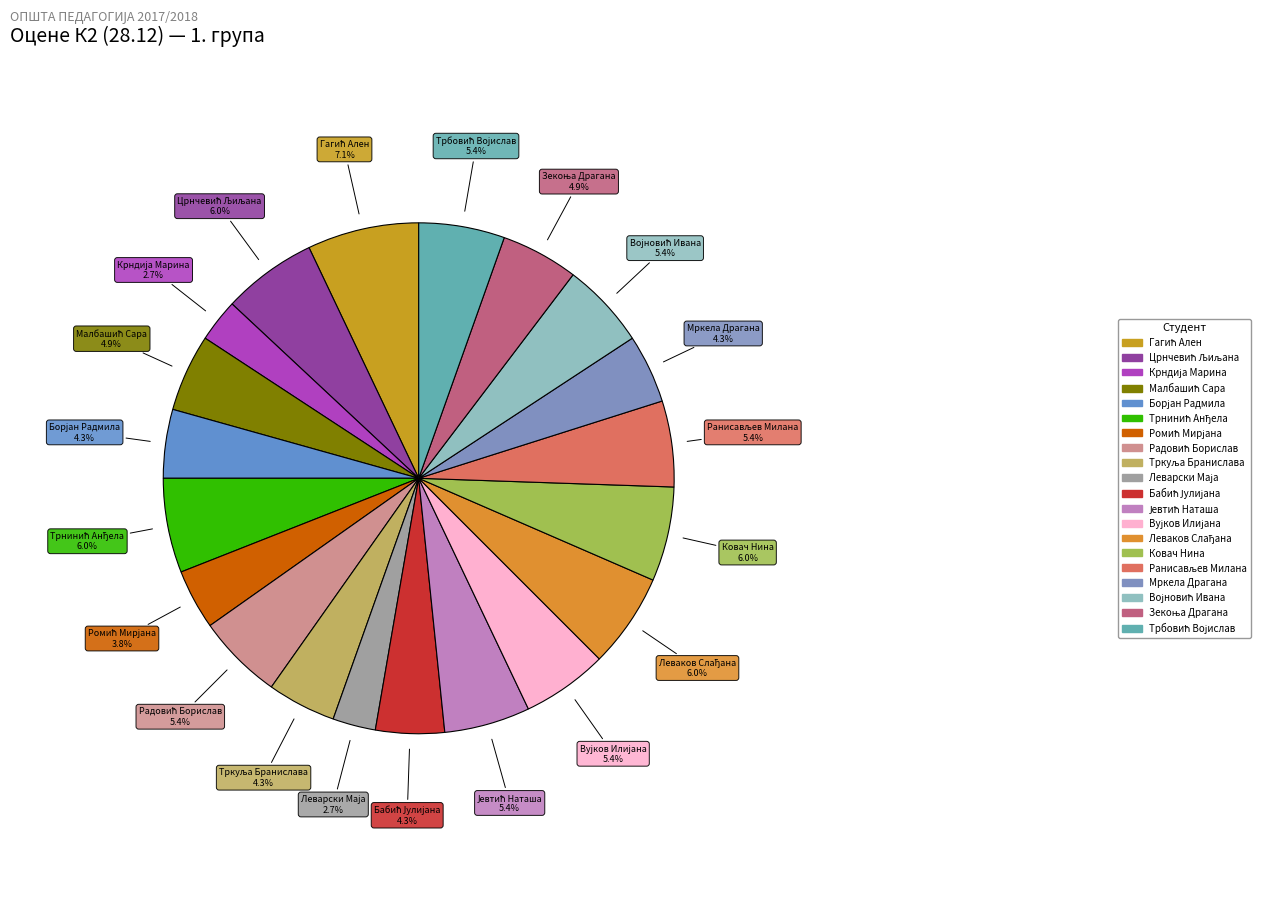

Count the number of slices in the pie.

20